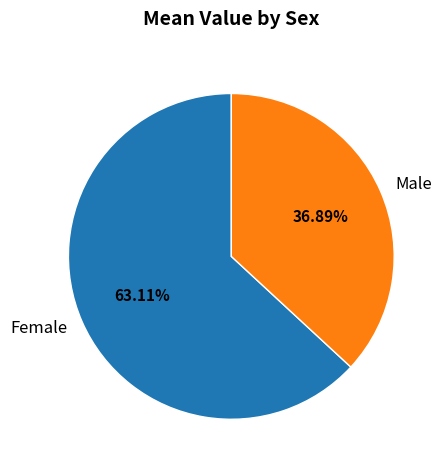

Rank the categories by value from lowest to highest.

Male, Female